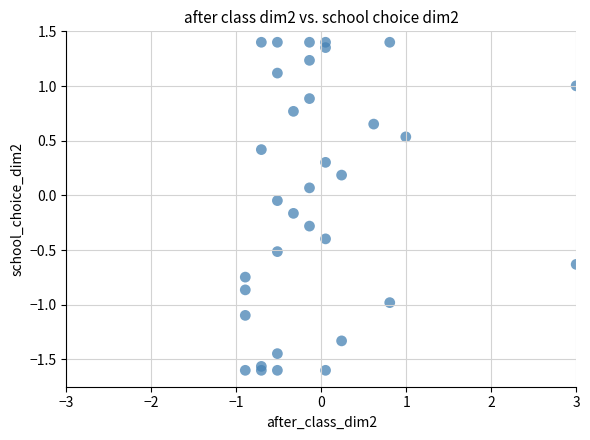

What is the range of X values (max minus min)?

3.9